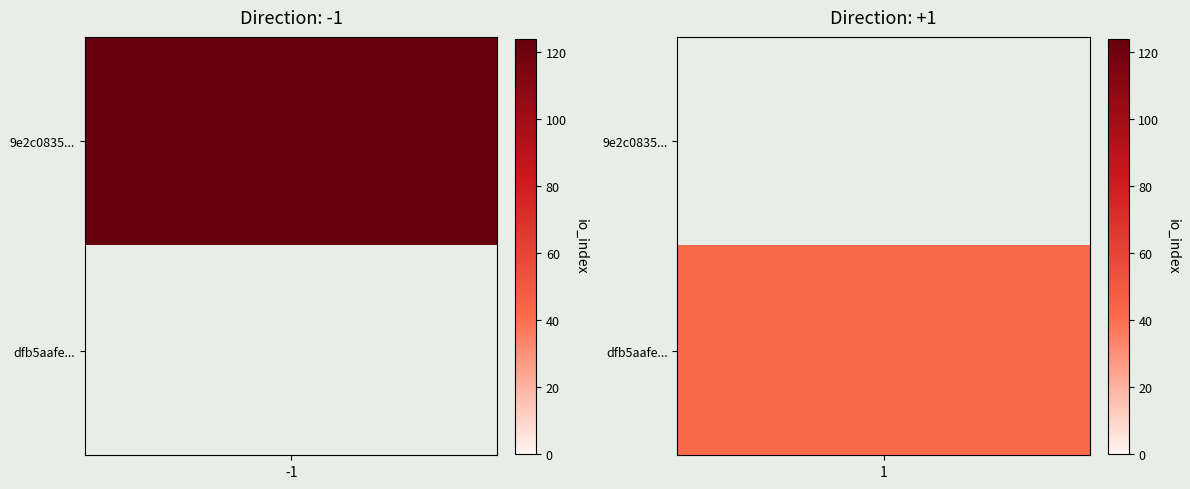

What is the approximate value of dfb5aafecd43f24fb1b42769be0395cb29e5beb at io_index, to the nearest 10?

40